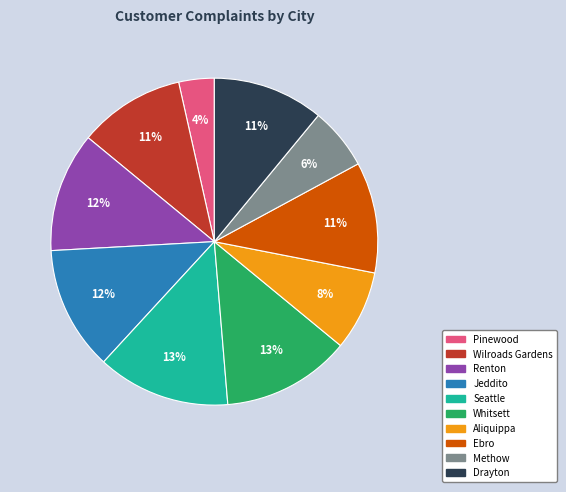

Which slice is the smallest?

Pinewood